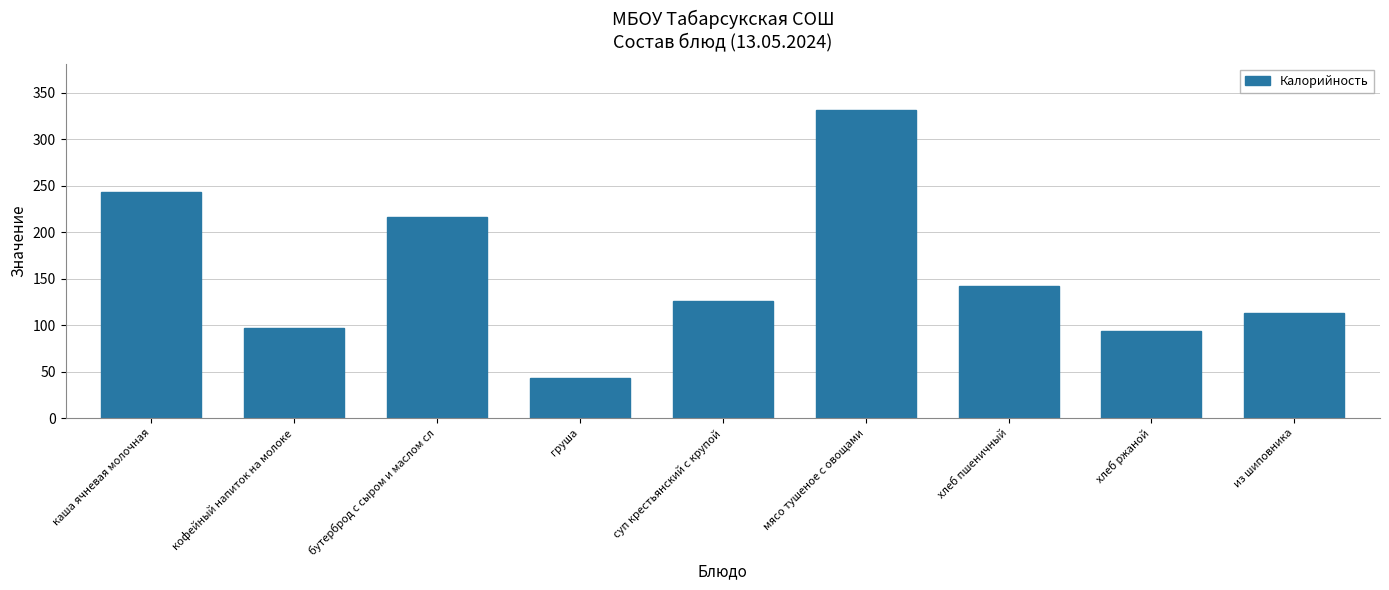

Approximately how many times larger is the value at суп крестьянский с крупой compared to хлеб пшеничный?

0.9